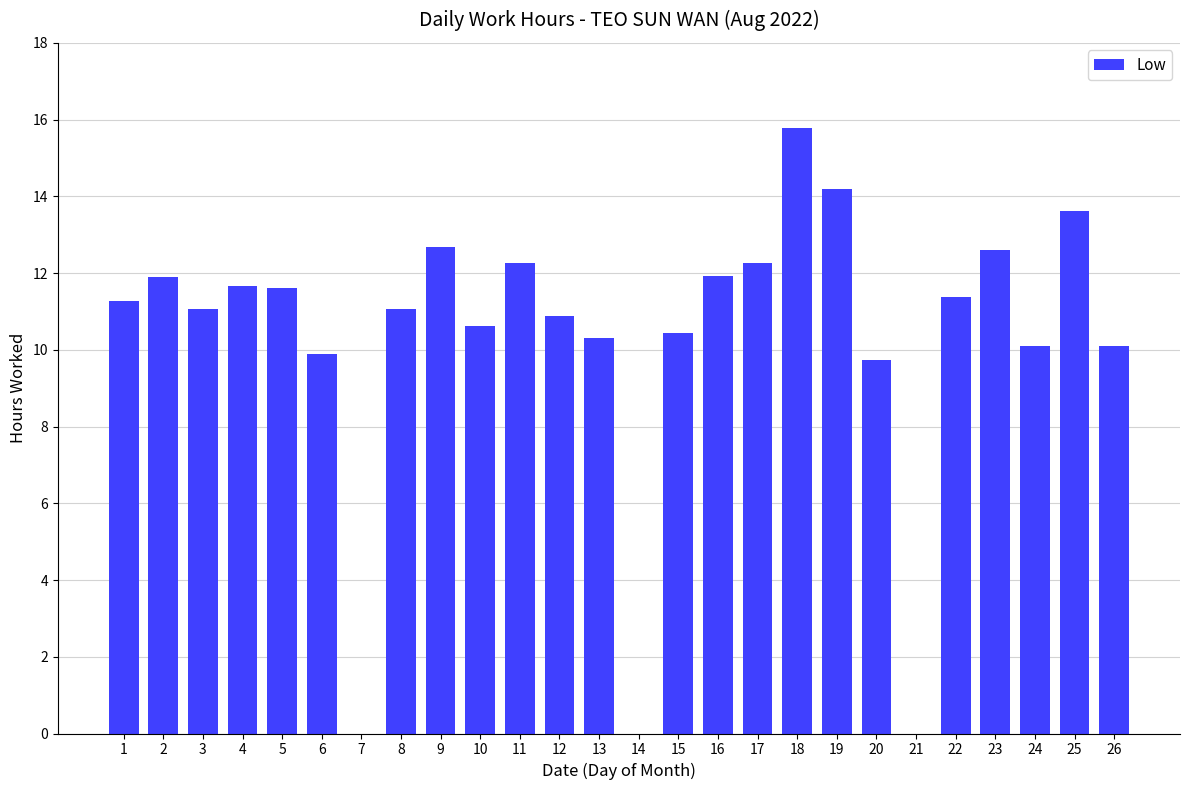

What is the sum of all values?

267.4